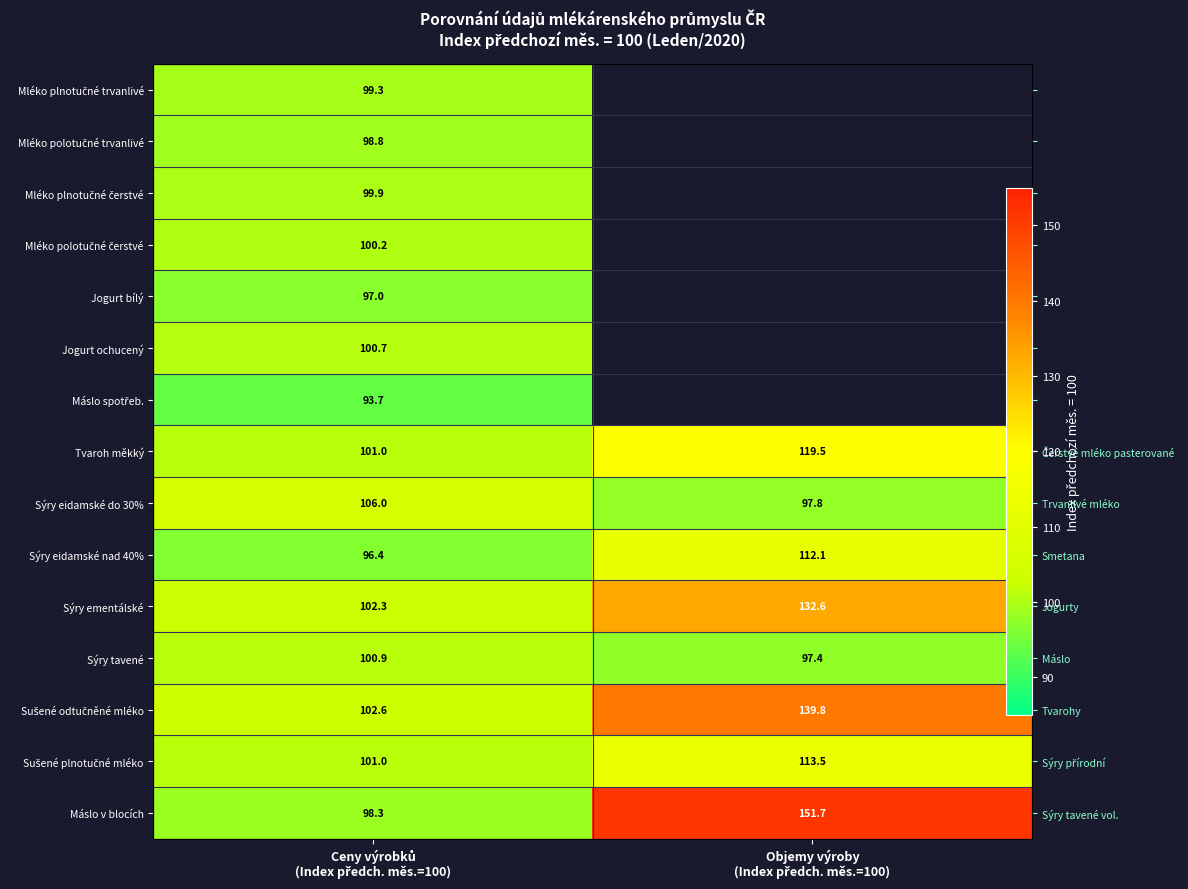

What is the average value of the Sýry ementálské series?

117.4